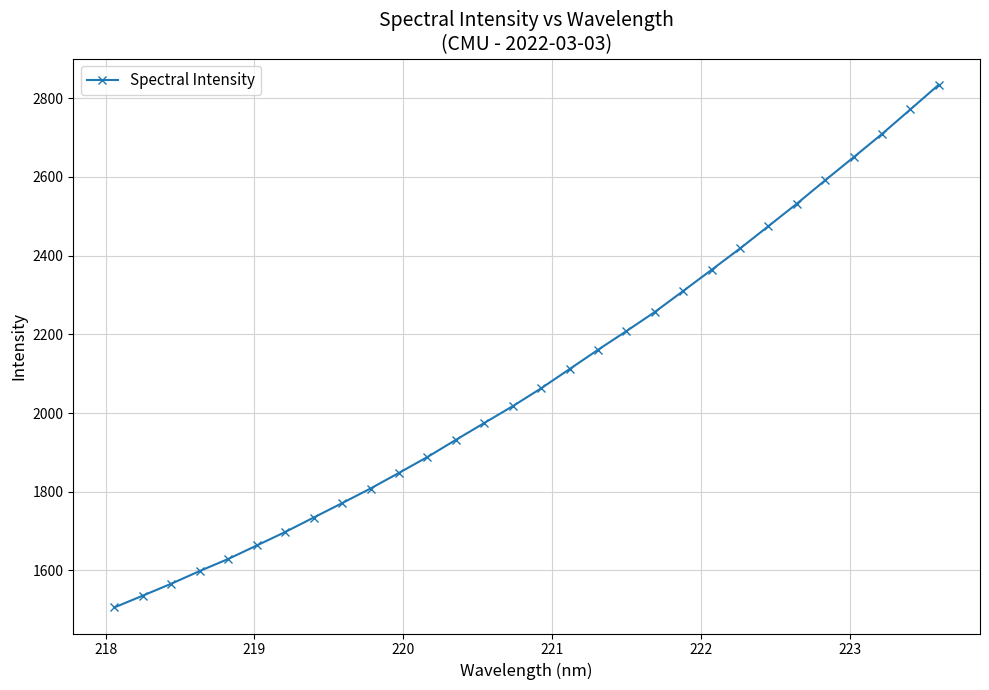

True or false: there are more than 0 points higher than both neighbors.

False